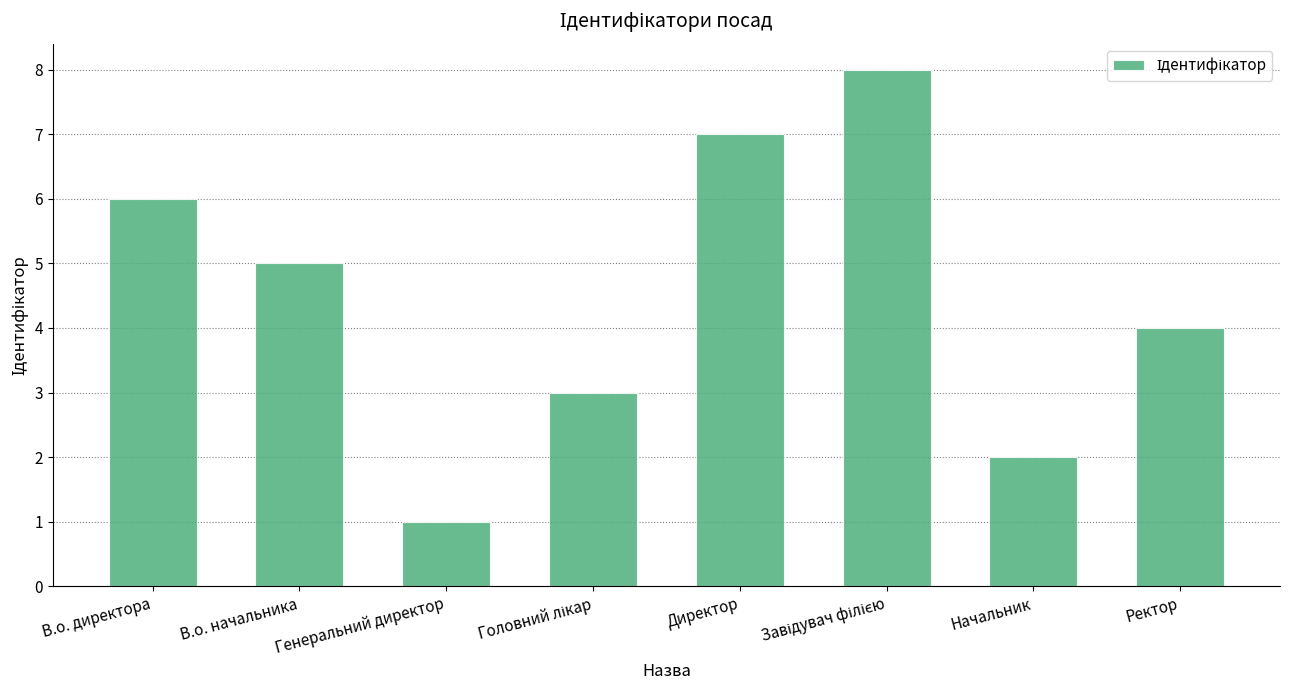

Which has a higher value, Начальник or Ректор?

Ректор